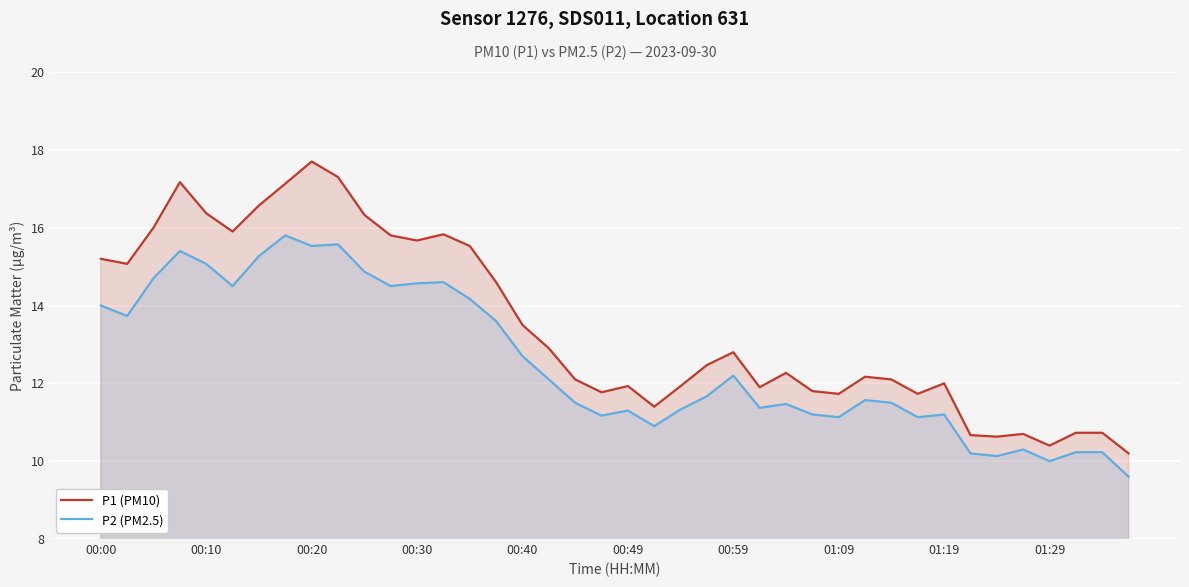

True or false: P2 (PM2.5) has a value of 11.2 at 19.

True